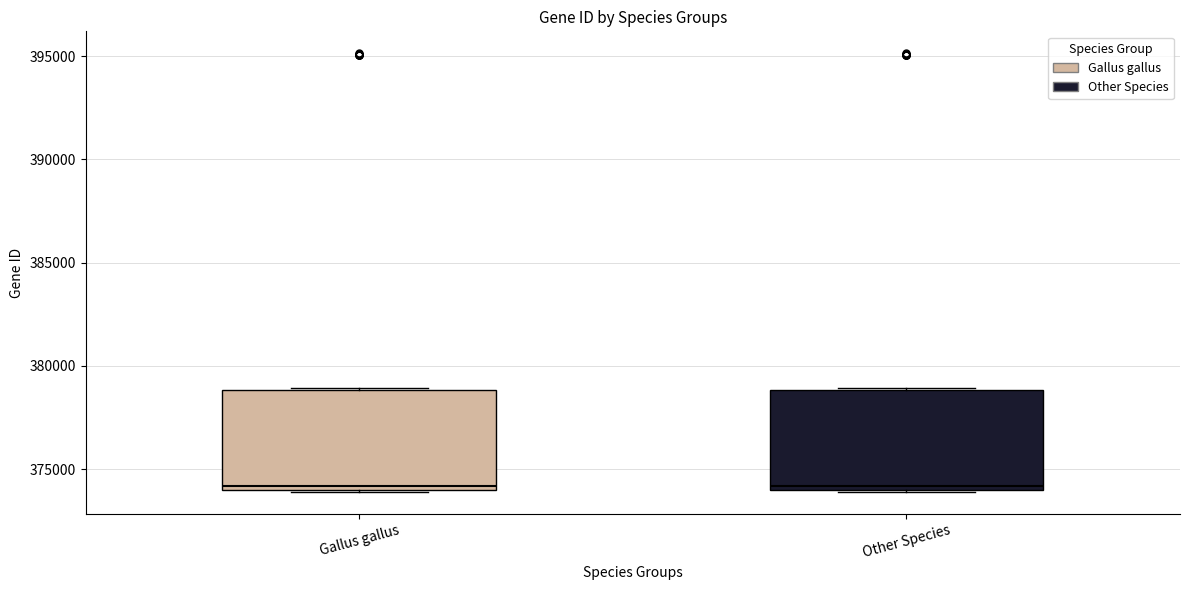

Reading left to right, read every box against the y-axis: the position of its median line, the range the box covers, and the ends of its whiskers. The values are not printed on the chart, so give them approximately, as read against the axis.

Gallus gallus: median 374000 (just above the box's lower edge), box 374000 to 379000, whiskers 374000 to 379000
Other Species: median 374000 (just above the box's lower edge), box 374000 to 379000, whiskers 374000 to 379000